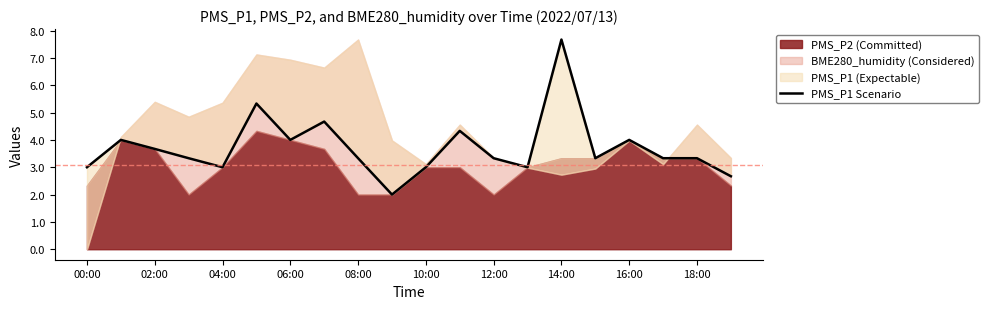

What is the label of the 16th point from the left?

15